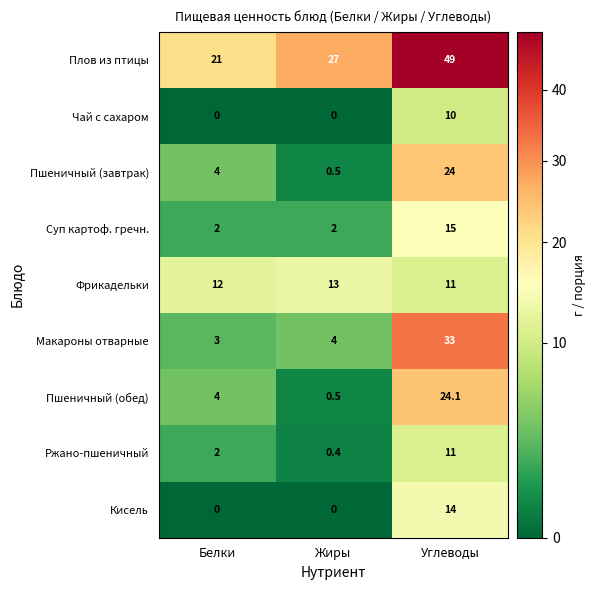

Read the Пшеничный (завтрак) value at Углеводы.

24.0